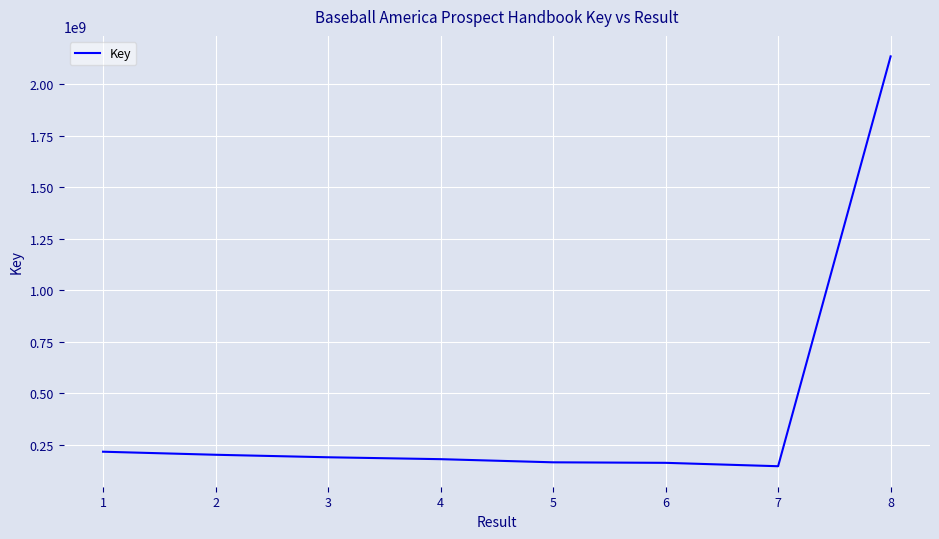

What is the smallest value displayed?

147156783